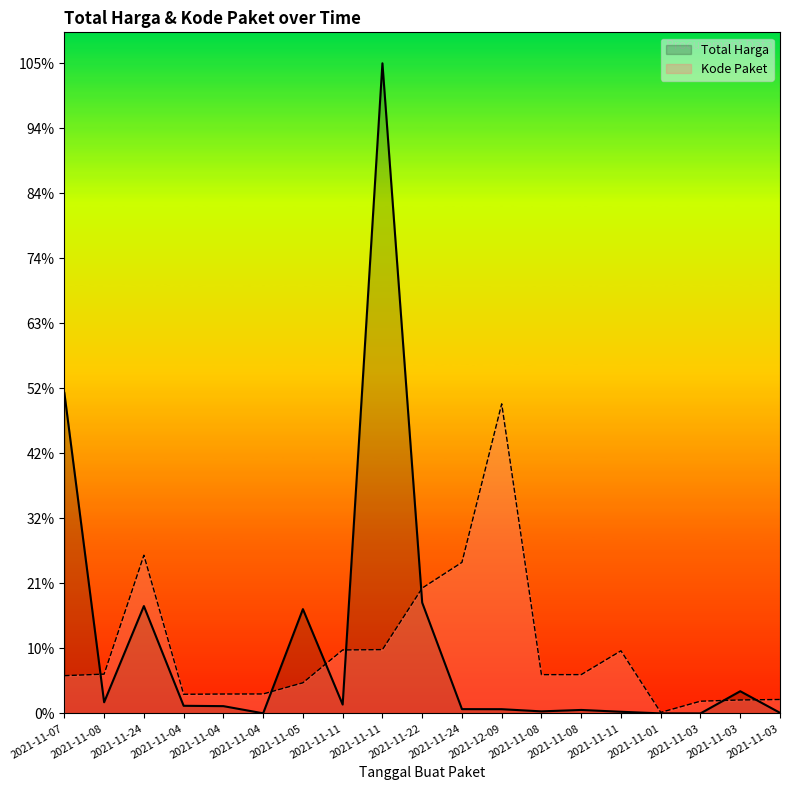

In Kode Paket, how many points are higher than both neighbors (excluding endpoints)?

3